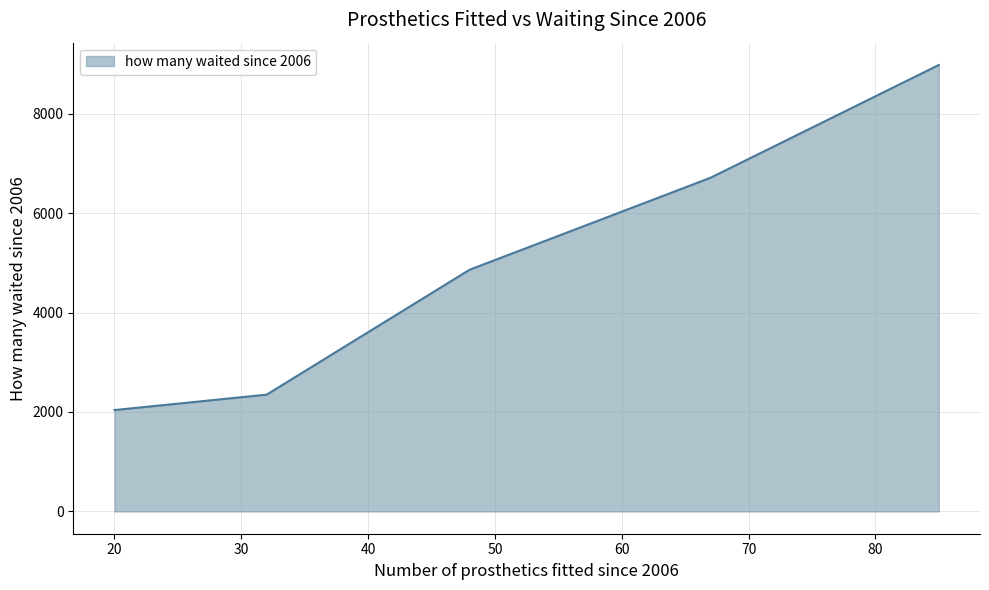

What is the greatest value displayed?

8978